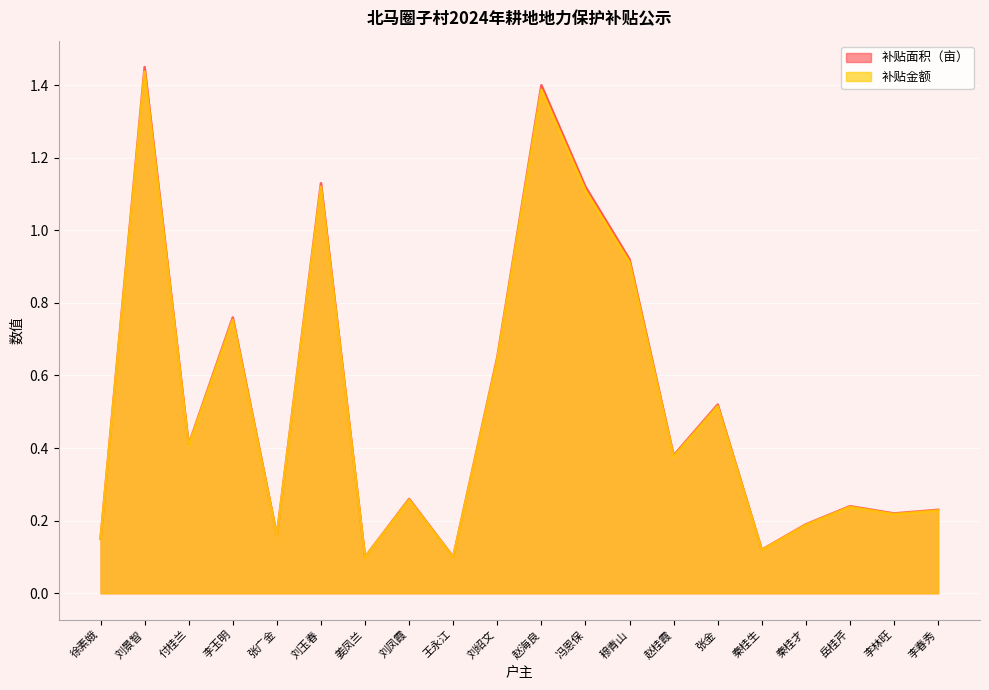

Where is the first local minimum for 补贴面积（亩）?

付桂兰